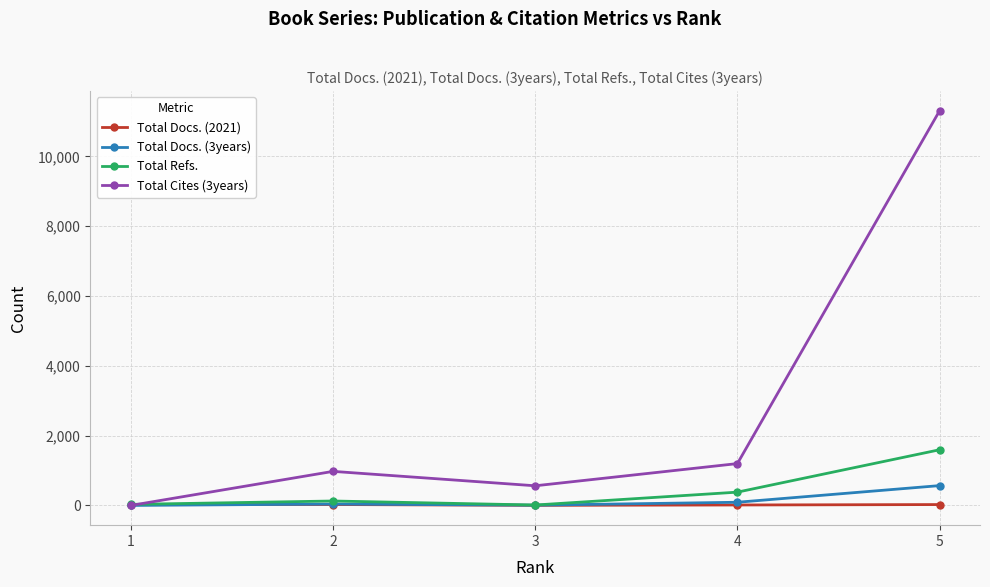

Which series has the widest spread of values?

Total Cites (3years)